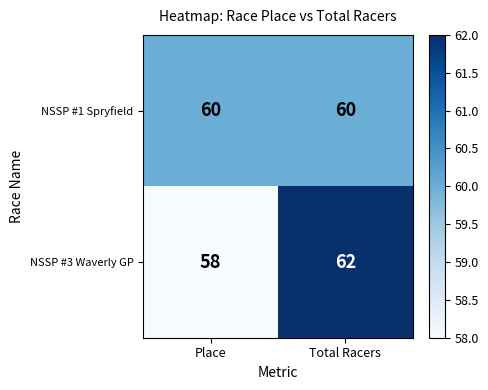

What value does the NSSP #3 Waverly GP series have at Place?

58